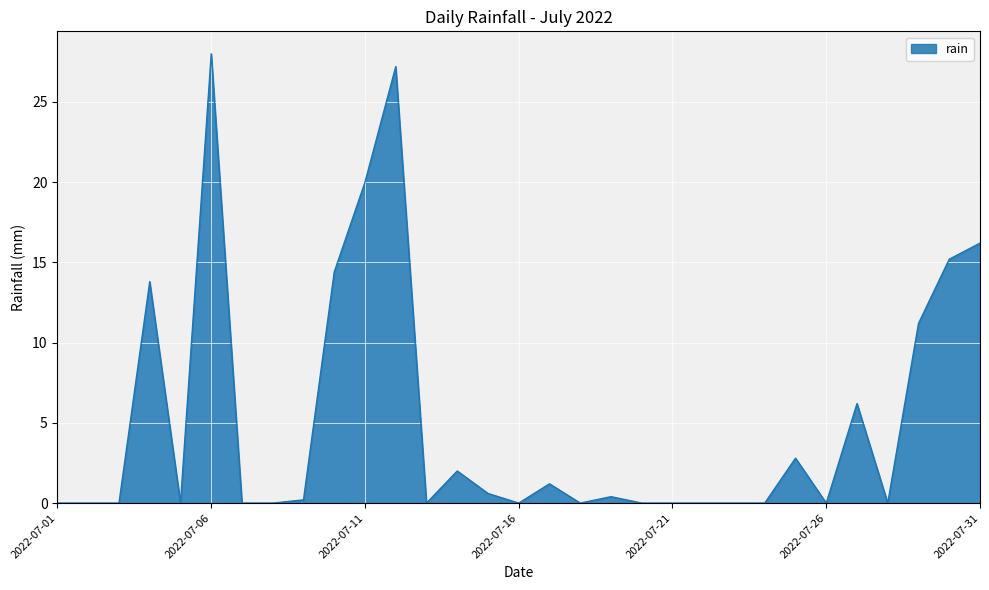

What is the maximum value shown in the chart?

28.0